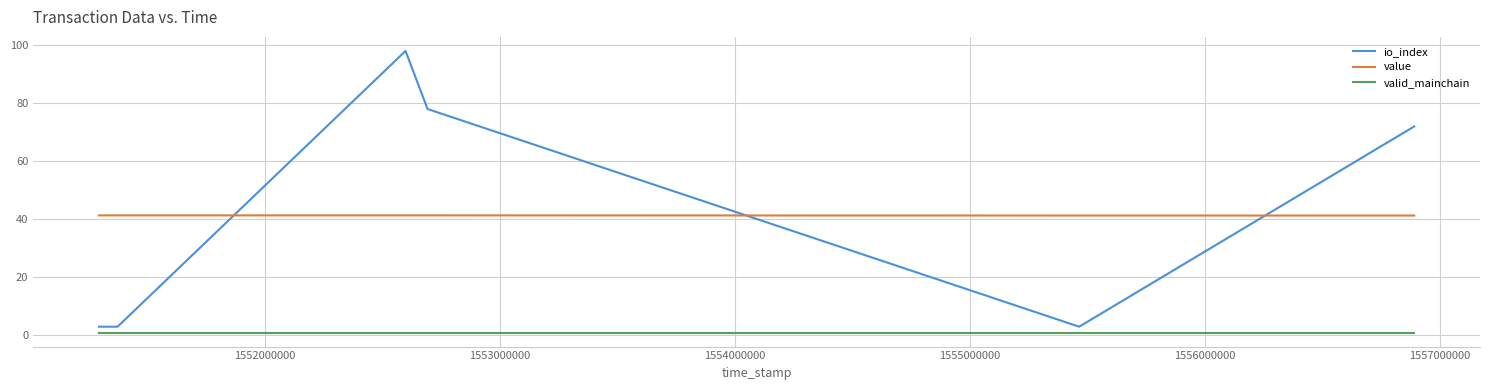

Rank the series by their maximum value, from highest to lowest.

io_index, value, valid_mainchain